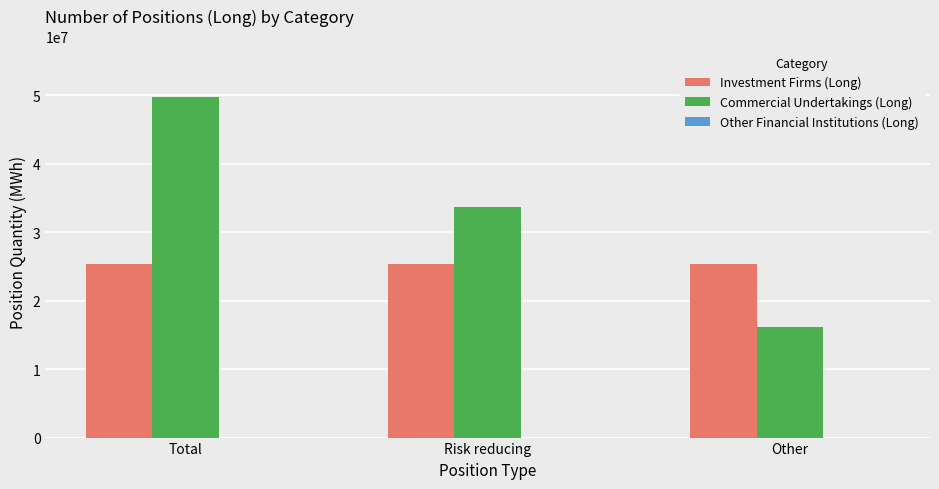

Rank the series at Total from highest to lowest value.

Commercial Undertakings (Long), Investment Firms (Long)